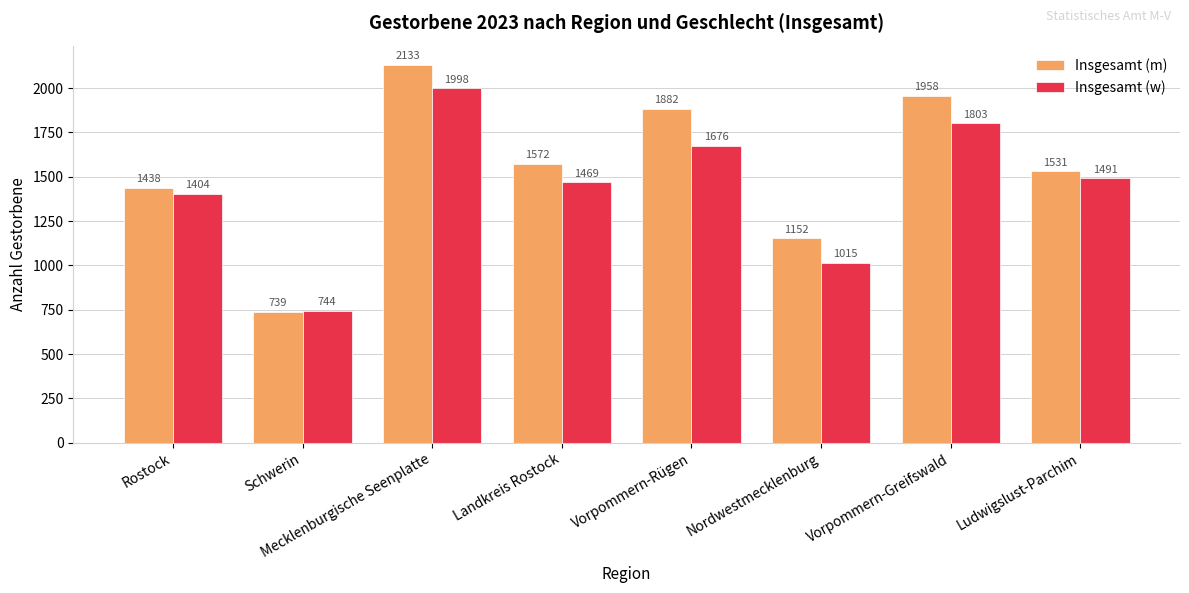

What is the difference between the second highest and second lowest values in the Insgesamt (w) series?

788